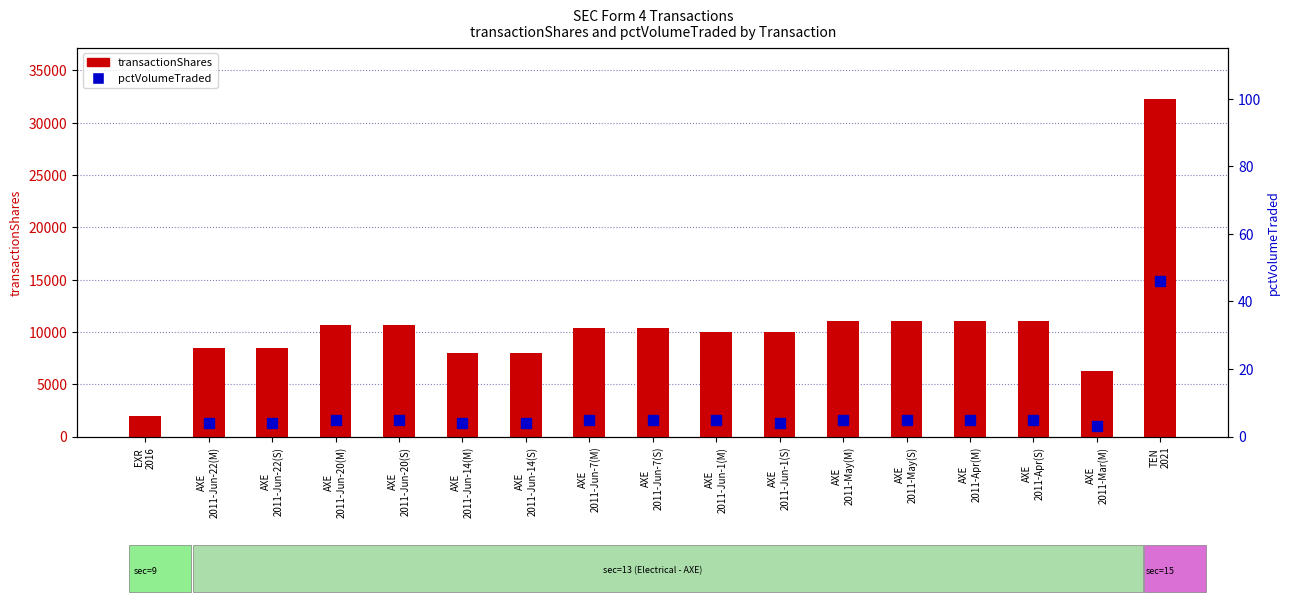

What is the value of the transactionShares bar at the 5th from the left?

10649